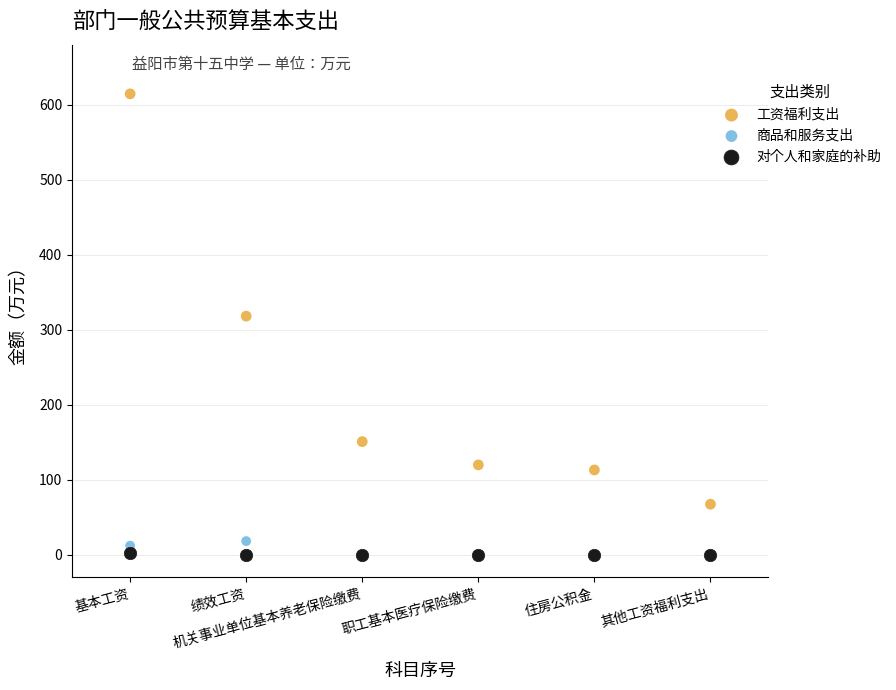

In the 工资福利支出 series, what Y value is closest to 340?

318.1